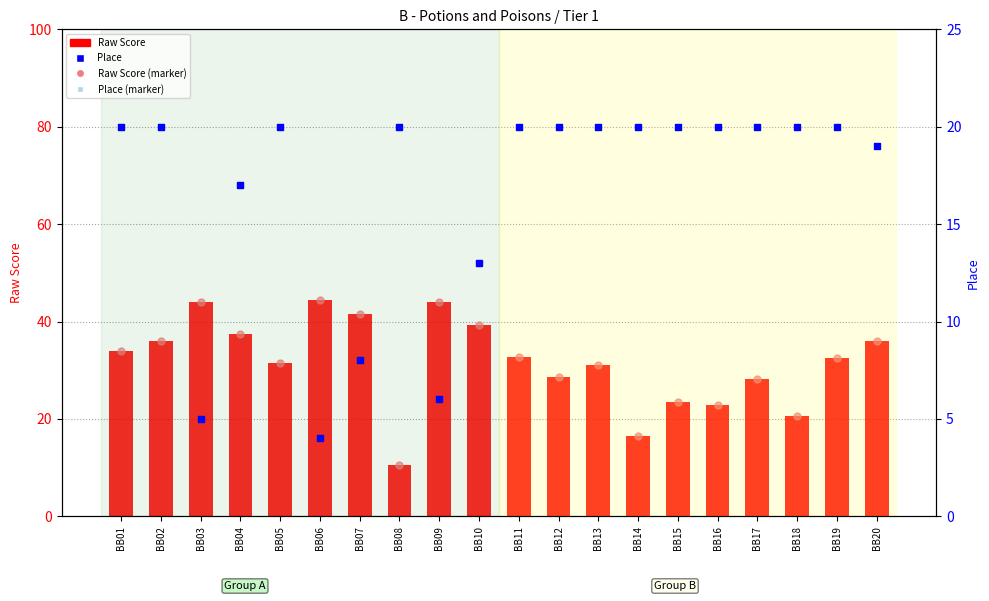

Which series reaches the minimum Y coordinate?

Place